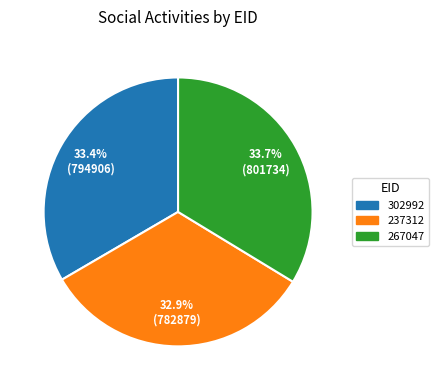

Which slice is the smallest?

237312